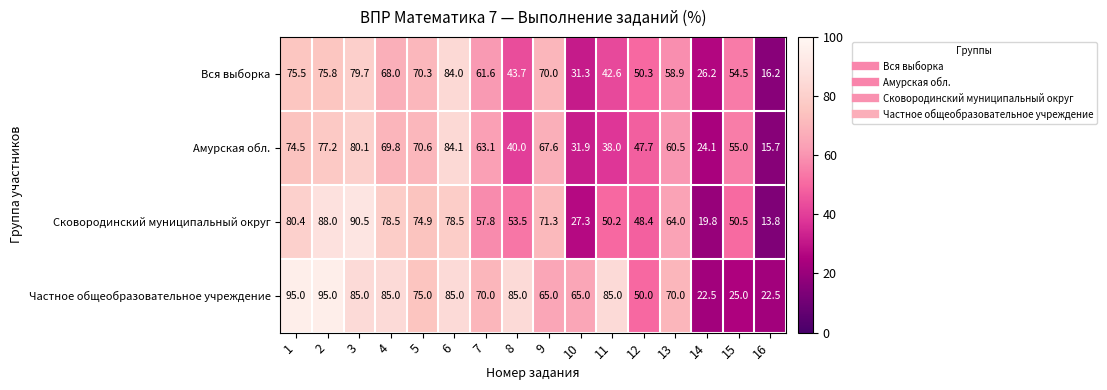

Which series has the widest spread of values?

Сковородинский муниципальный округ